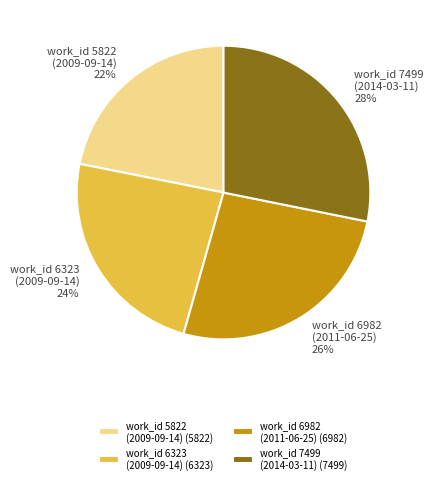

Is it true that work_id 5822 (2009-09-14) is 22% of the pie?

True